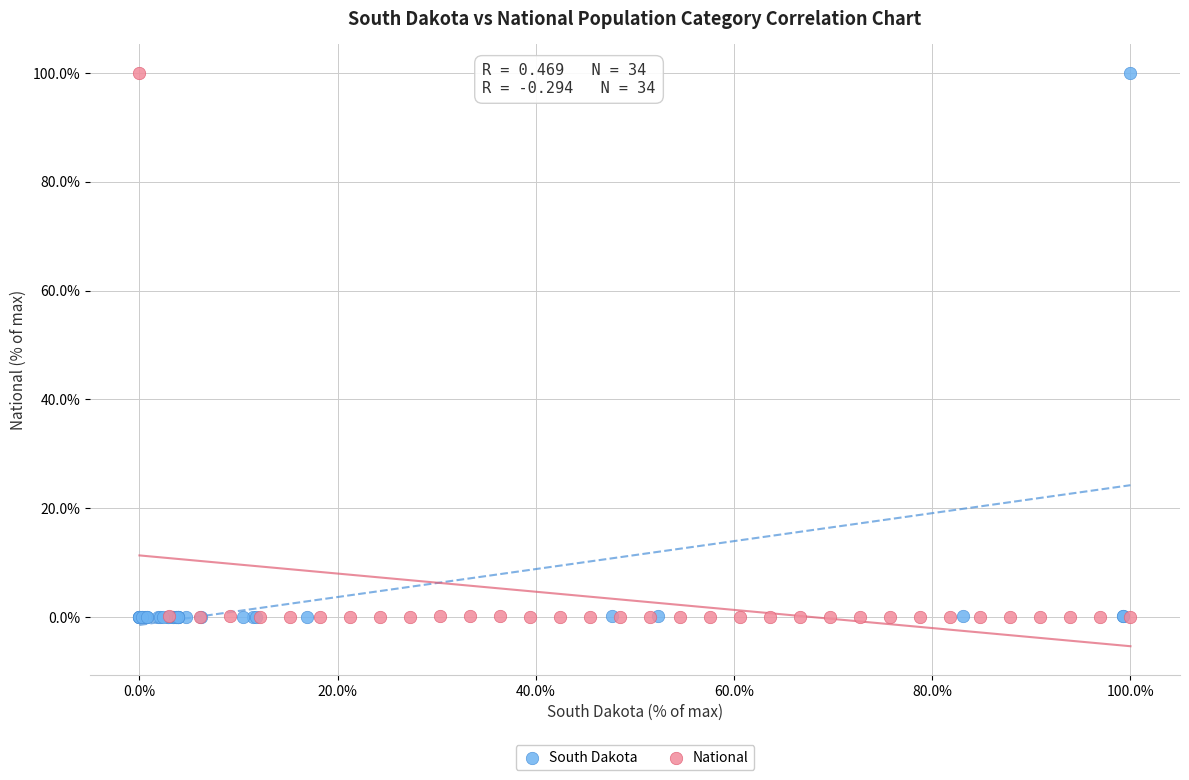

What are all the series names shown in the legend?

South Dakota, National